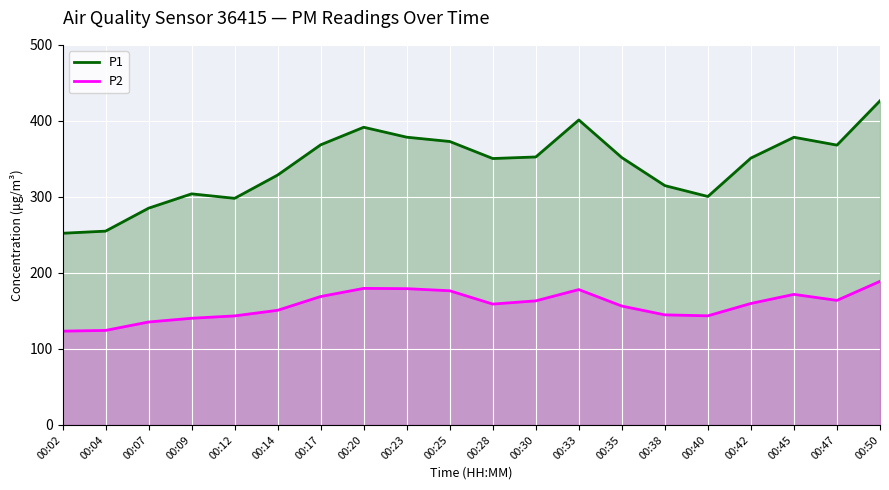

What is the maximum value for P2?

188.9